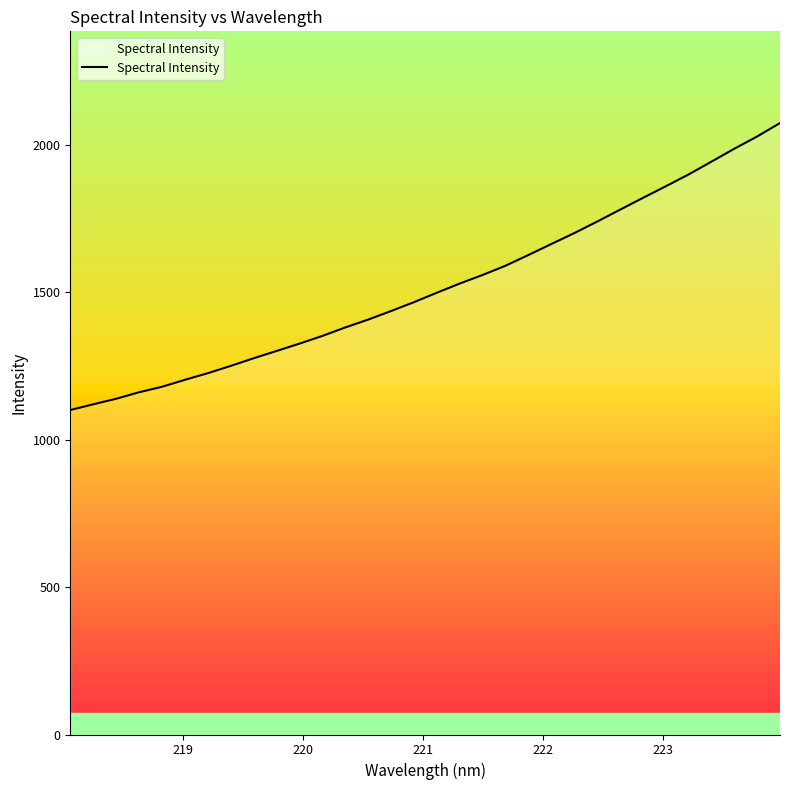

What is the smallest value displayed?

1100.0